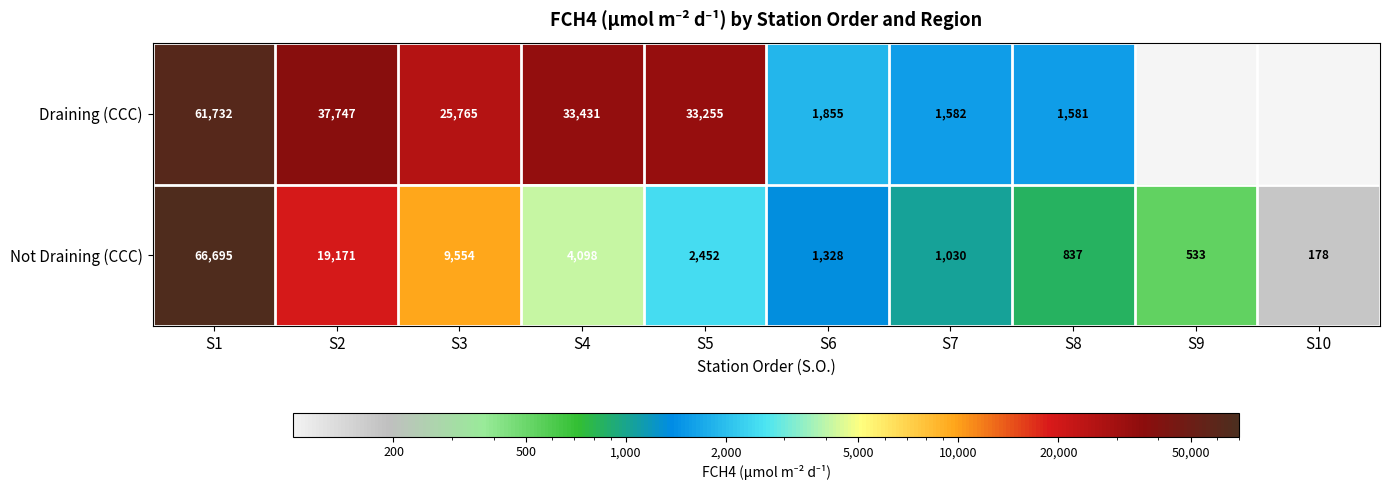

At S5, list the series in order from smallest to largest.

Not Draining (CCC), Draining (CCC)